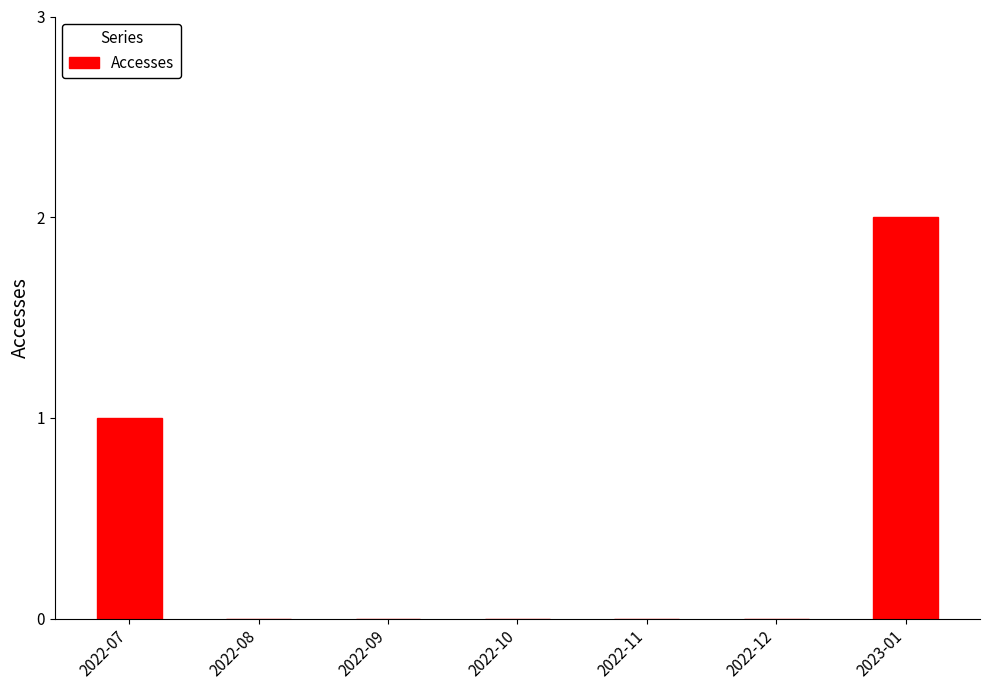

Count the values in the range 0 to 1.

6